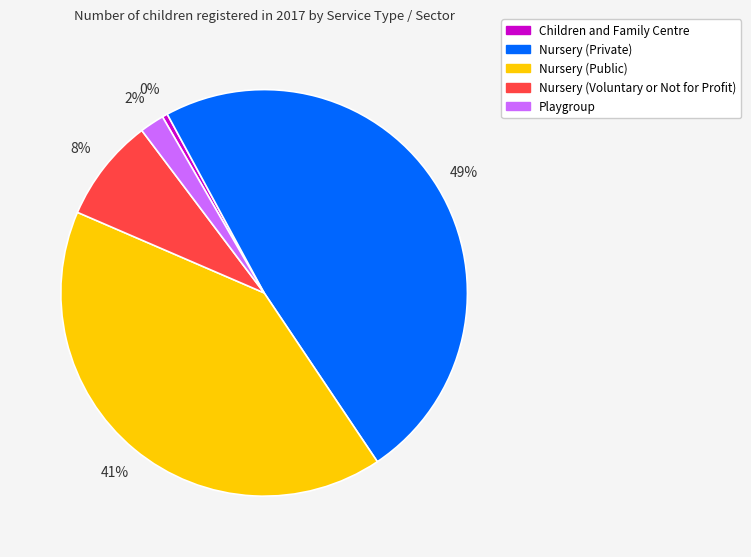

Is Nursery (Public) the majority of the pie?

No